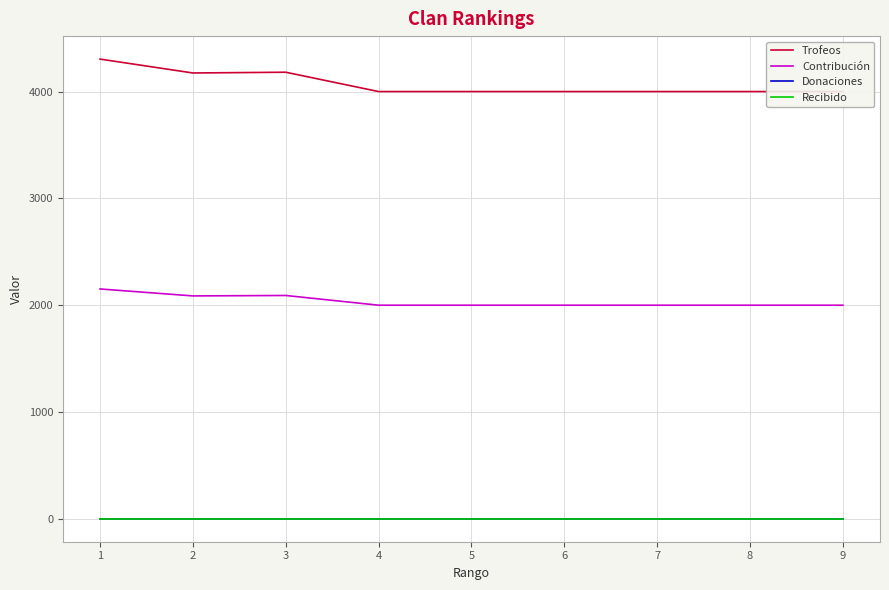

At which category is the sum across all series the highest?

1